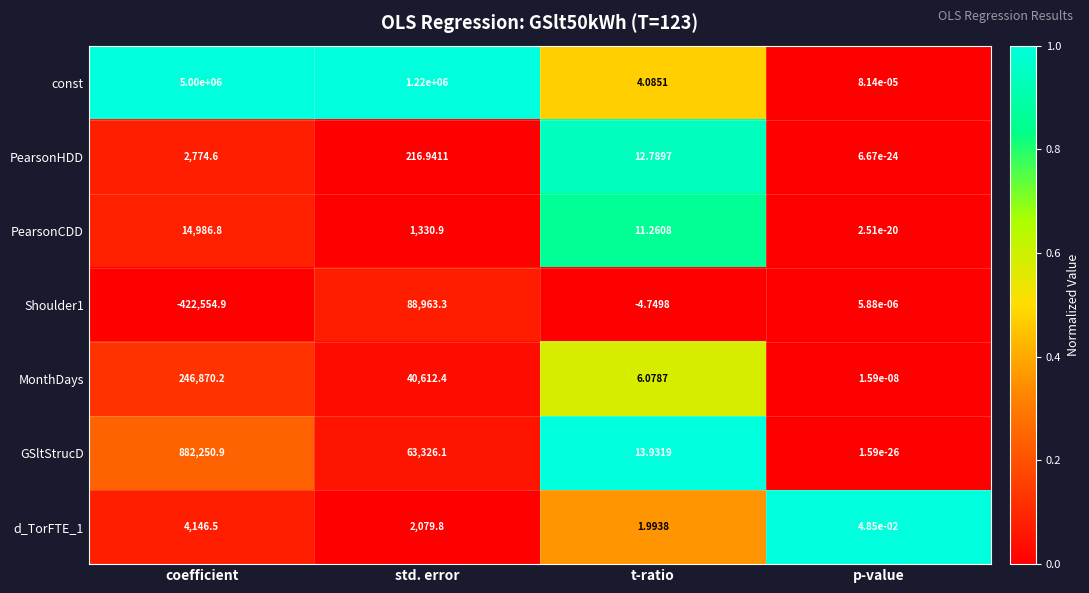

Which label corresponds to the smallest value in the chart?

coefficient